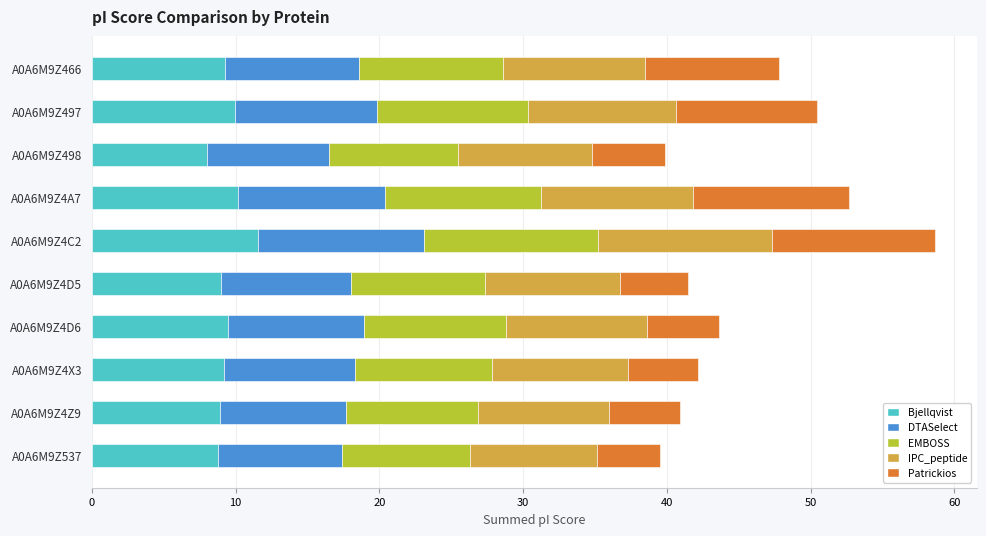

What is the total value across all series at A0A6M9Z4D6?

43.6